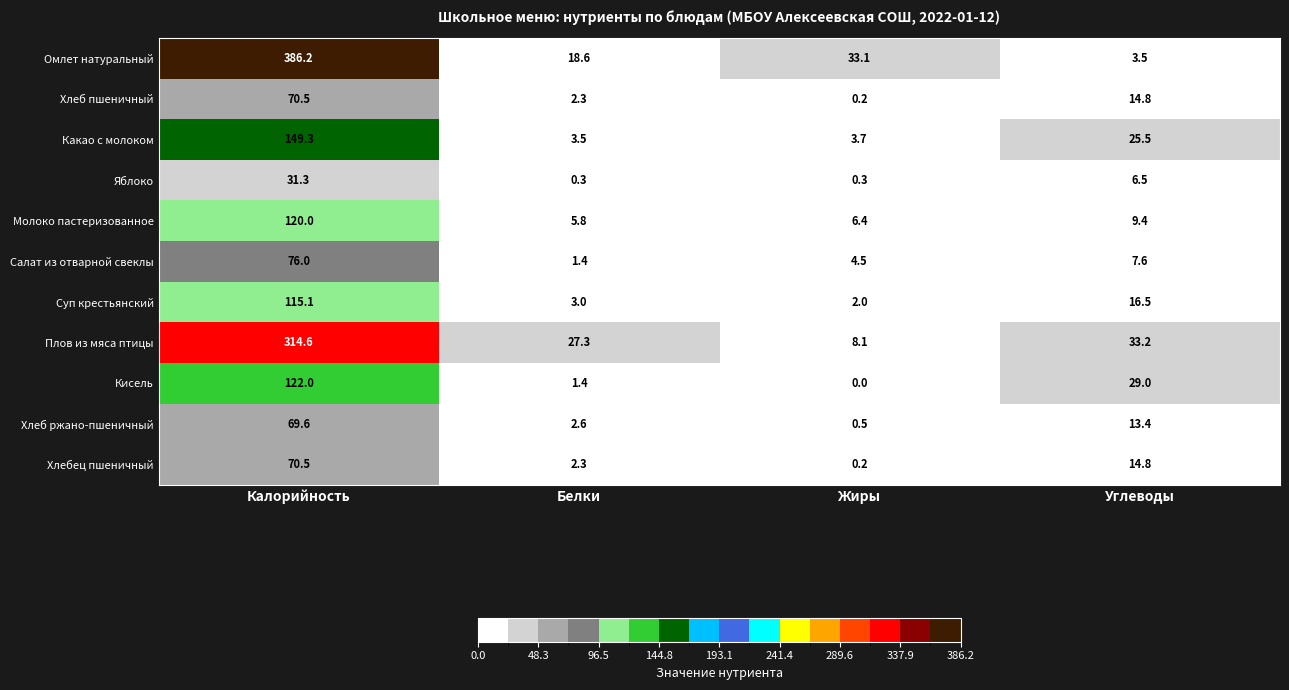

What is the spread (max minus min) of values at Жиры?

33.1